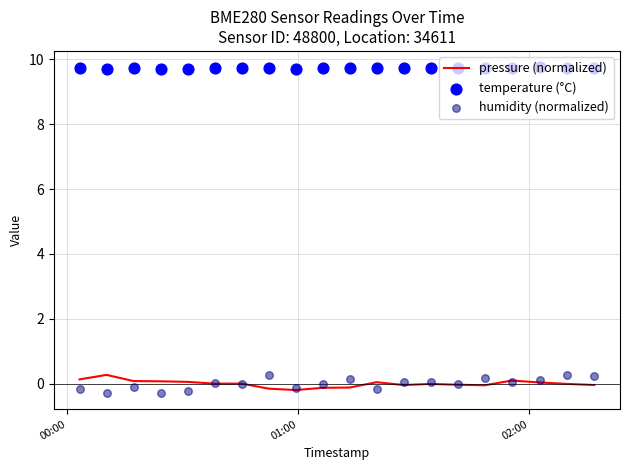

Which series contains the highest Y value?

temperature (°C)